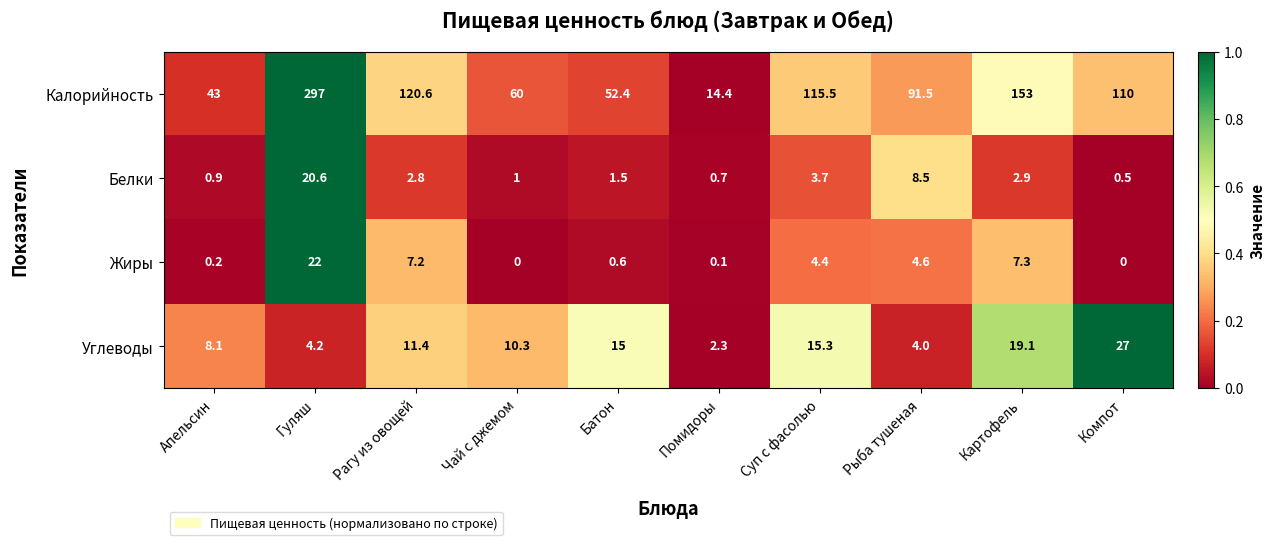

Which series has the largest total across all categories?

Калорийность